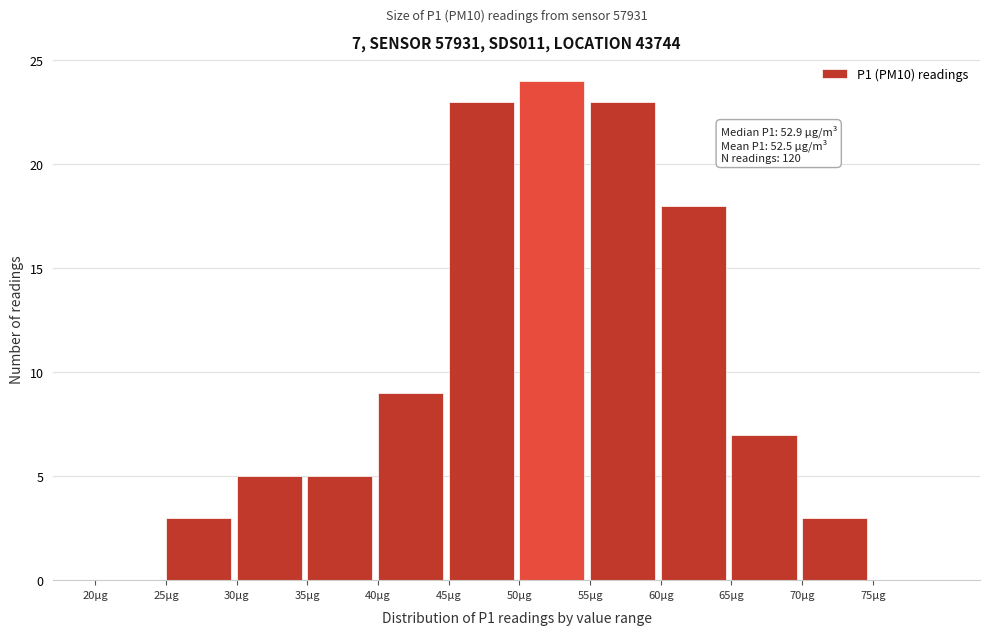

Over which range of the x-axis is the bar tallest?

50 to 55